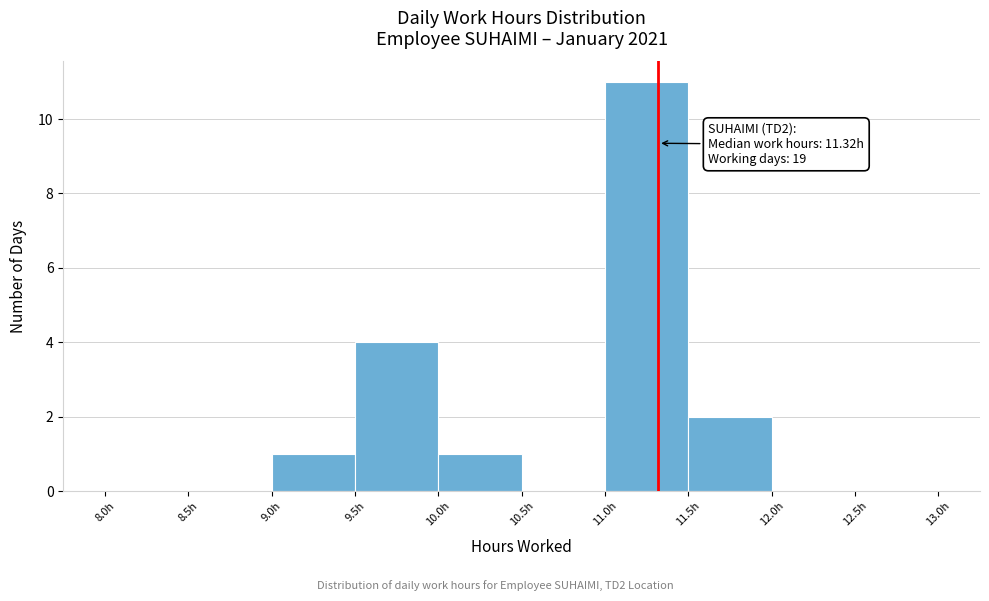

Which range on the x-axis has the tallest bar?

11.0 to 11.5